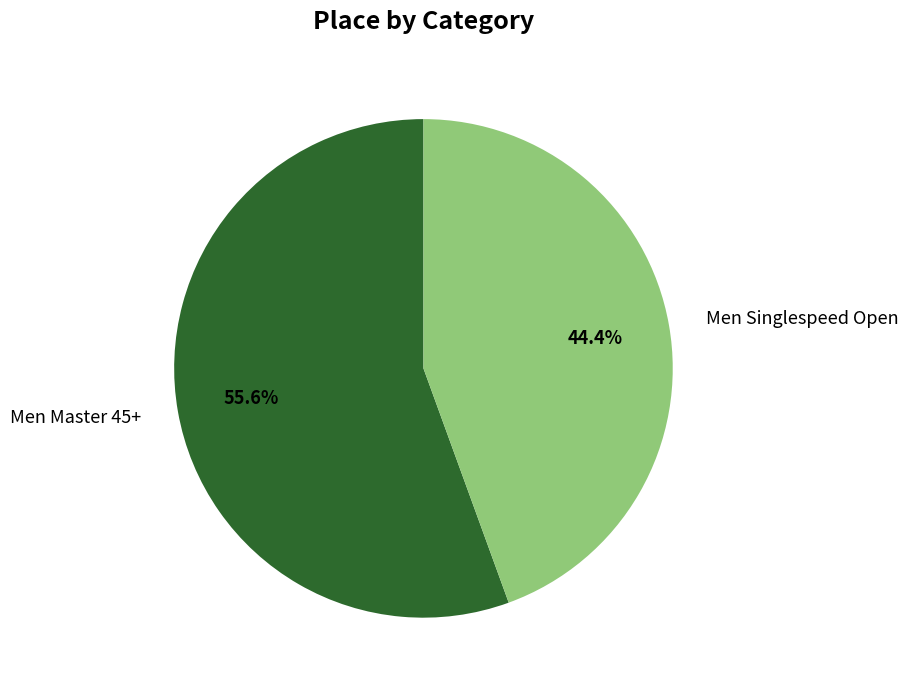

What percentage do Men Master 45+ and Men Singlespeed Open together represent?

100.0%